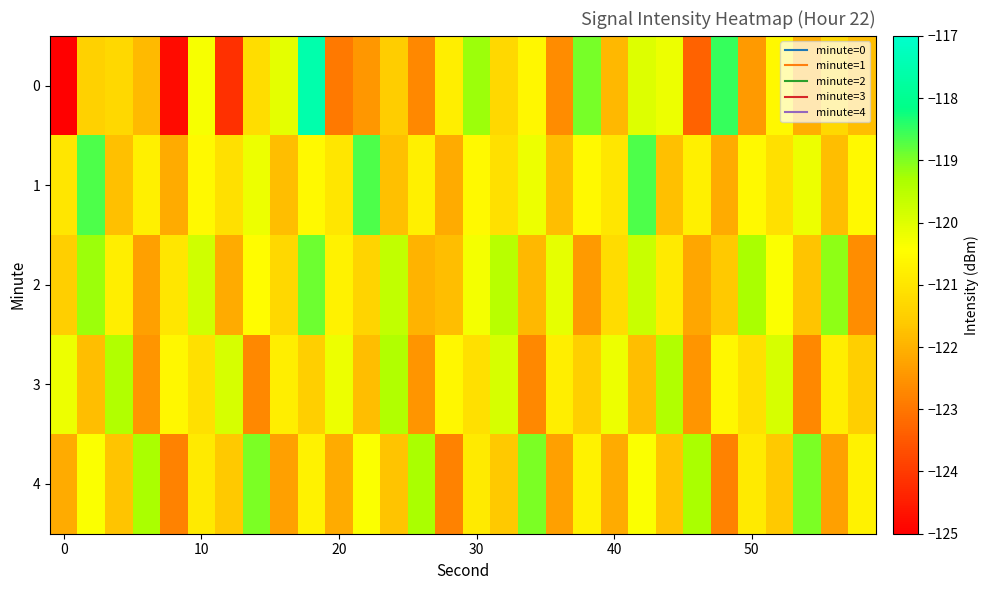

What is the minimum value shown in the chart?

-213.5